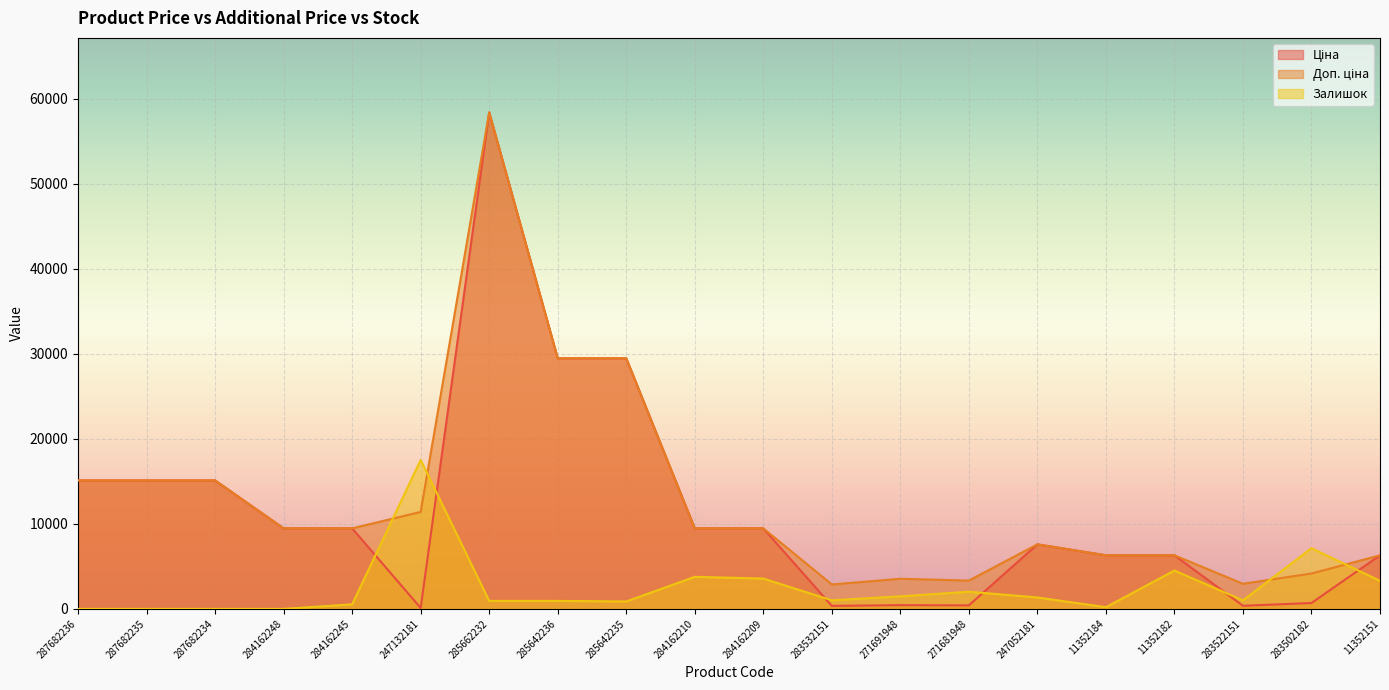

What is the label of the 17th point from the right?

284162248